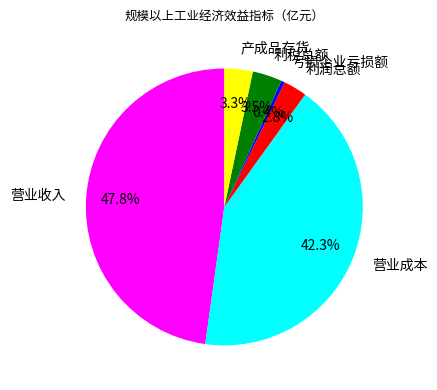

Does any single category account for the majority?

No